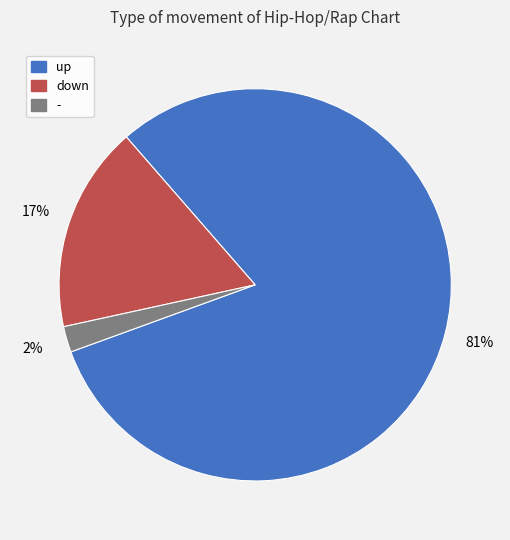

Is there any slice that represents more than half of the pie?

Yes